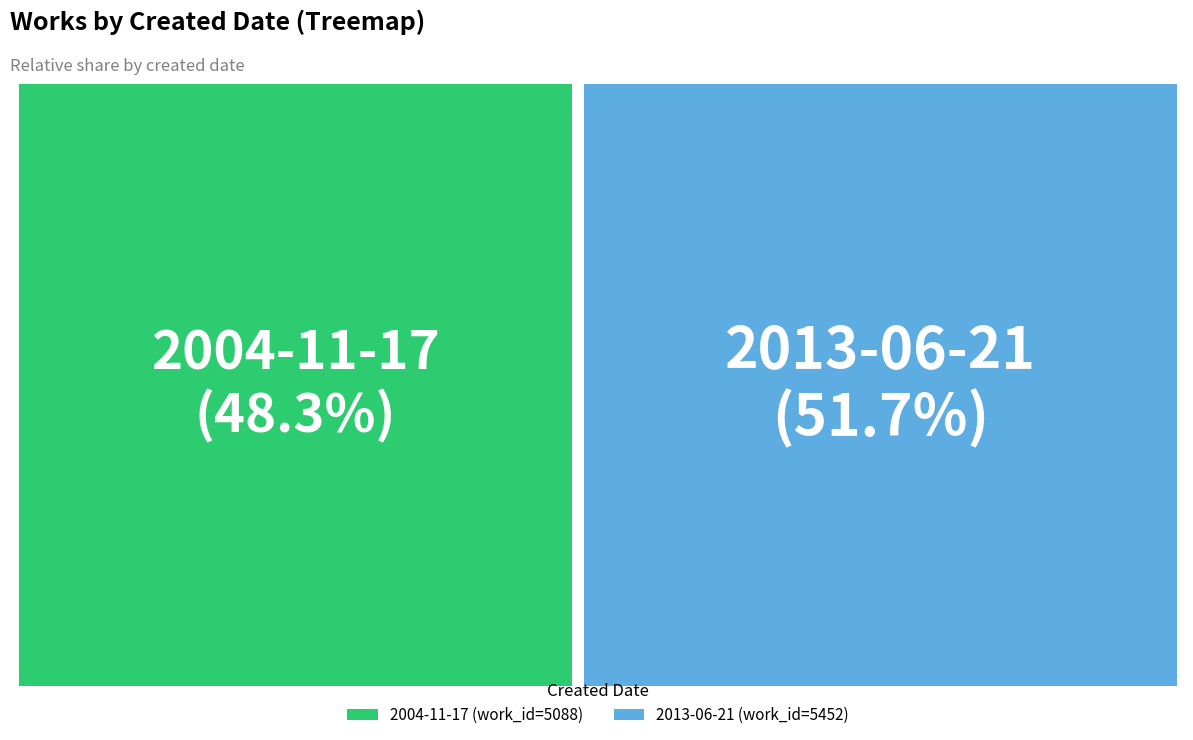

What is the smallest slice in the pie chart?

2004-11-17